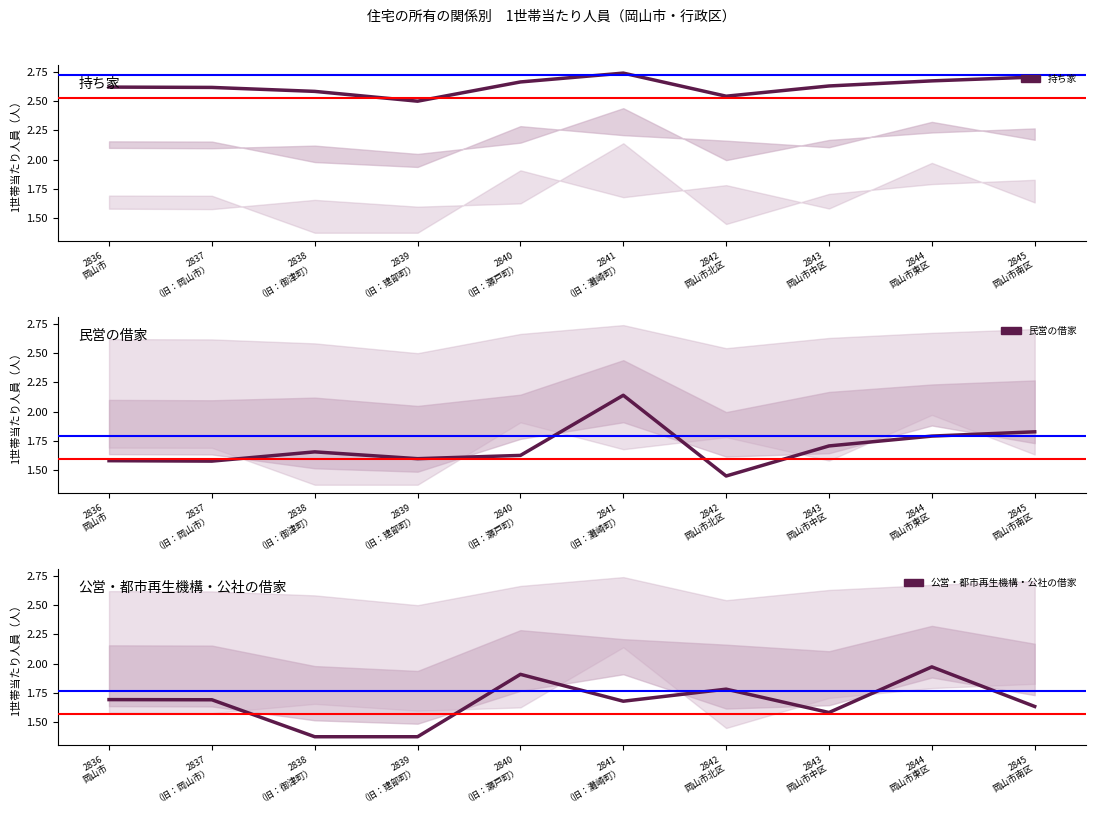

True or false: 持ち家 and 民営の借家 intersect in this chart.

False